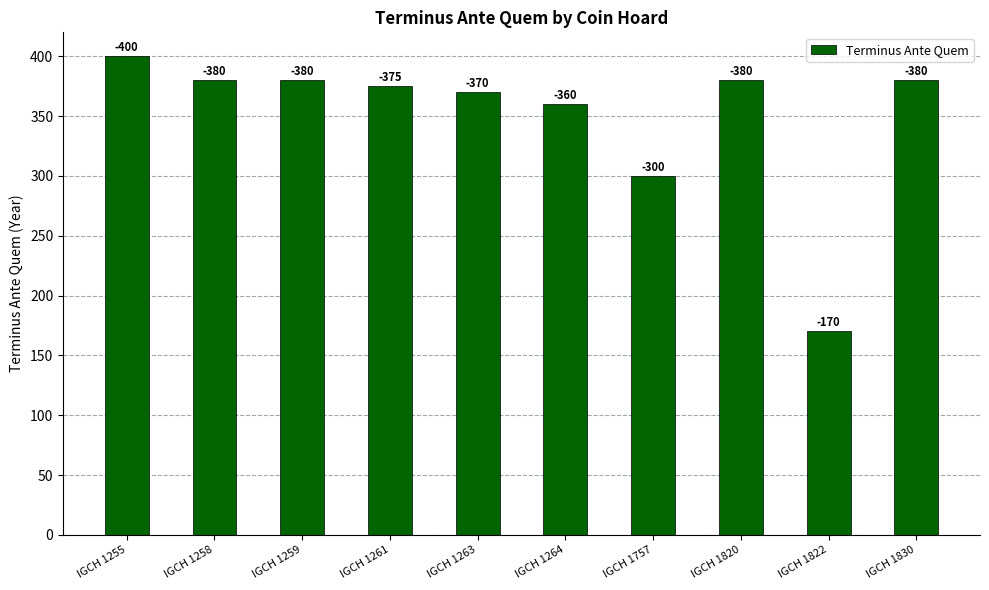

The value at IGCH 1255 is 400. True or false?

True